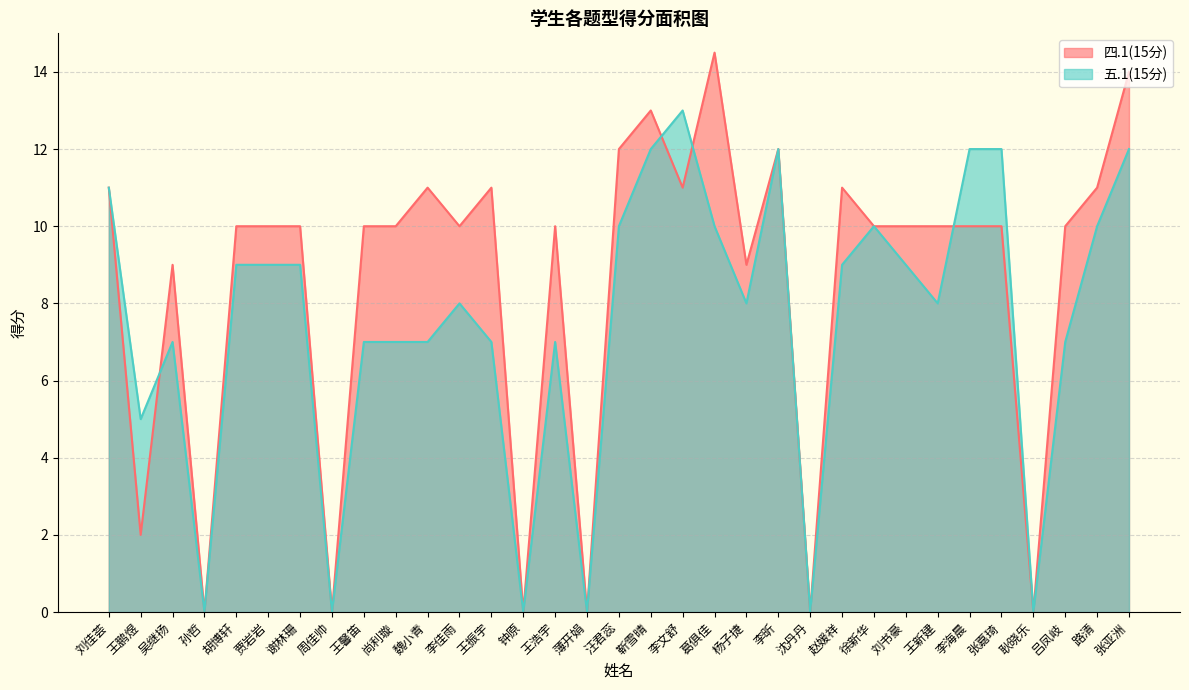

What position from the right is 汪君蕊?

17